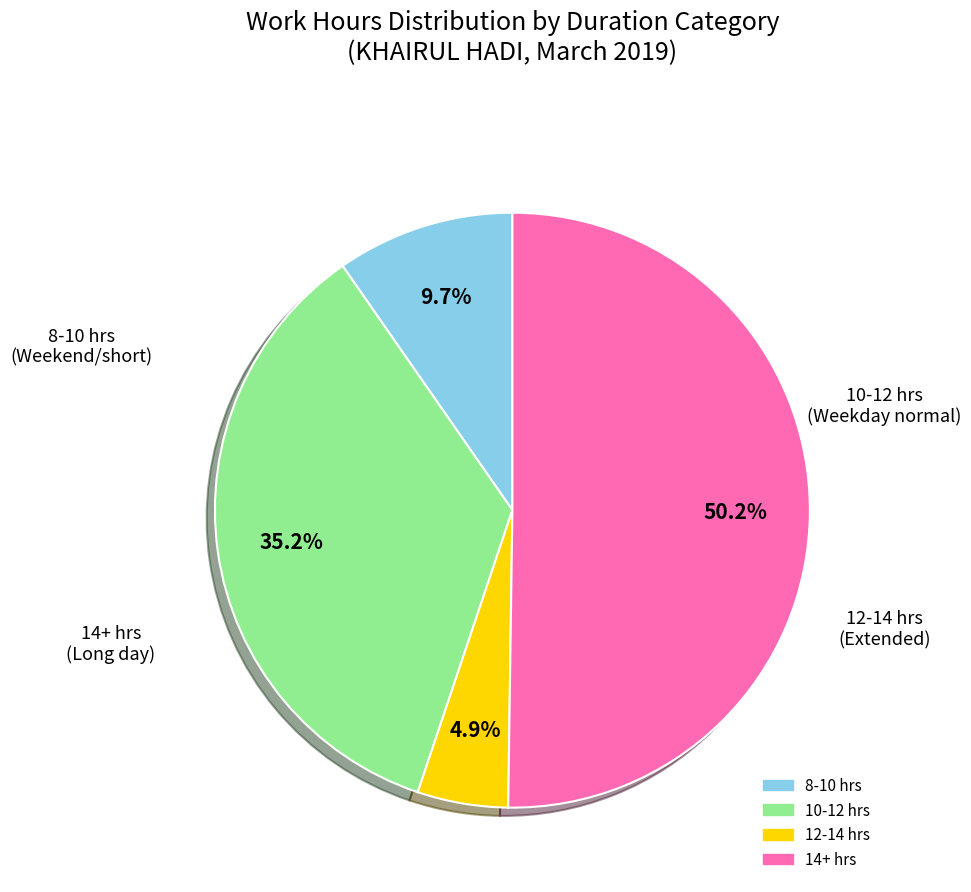

To the nearest percent, what is the difference between the largest and smallest slice percentages?

45%